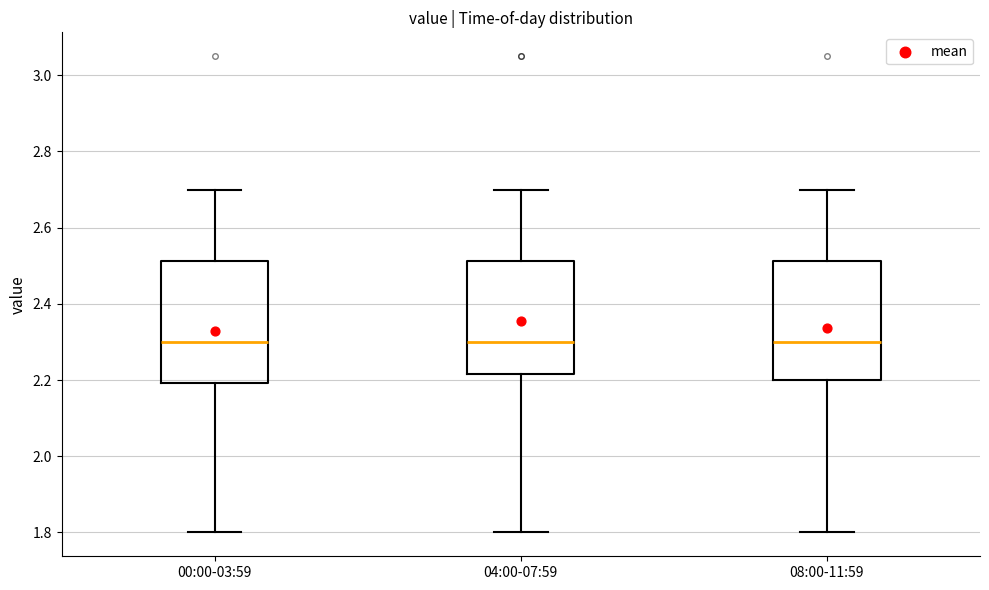

Reading left to right, read every box against the y-axis: the position of its median line, the range the box covers, and the ends of its whiskers. The values are not printed on the chart, so give them approximately, as read against the axis.

00:00-03:59: median 2.30, box 2.20 to 2.52, whiskers 1.80 to 2.70
04:00-07:59: median 2.30, box 2.22 to 2.52, whiskers 1.80 to 2.70
08:00-11:59: median 2.30, box 2.20 to 2.52, whiskers 1.80 to 2.70